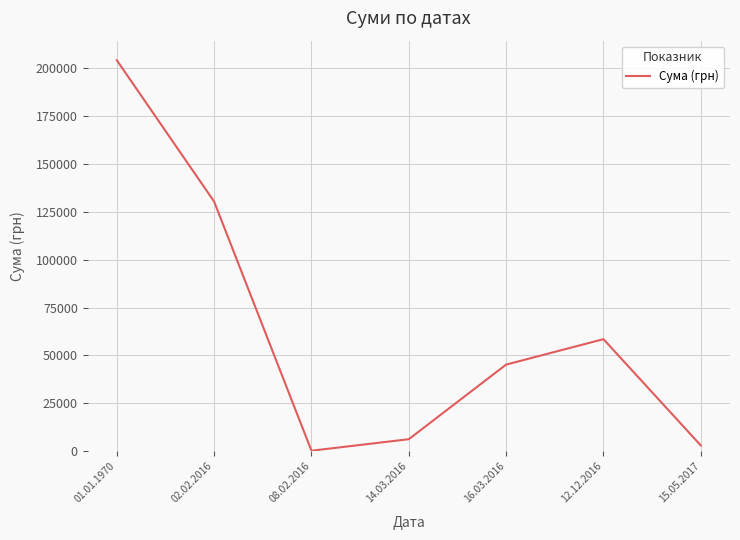

List the labels in order of value, largest first.

01.01.1970, 02.02.2016, 12.12.2016, 16.03.2016, 14.03.2016, 15.05.2017, 08.02.2016